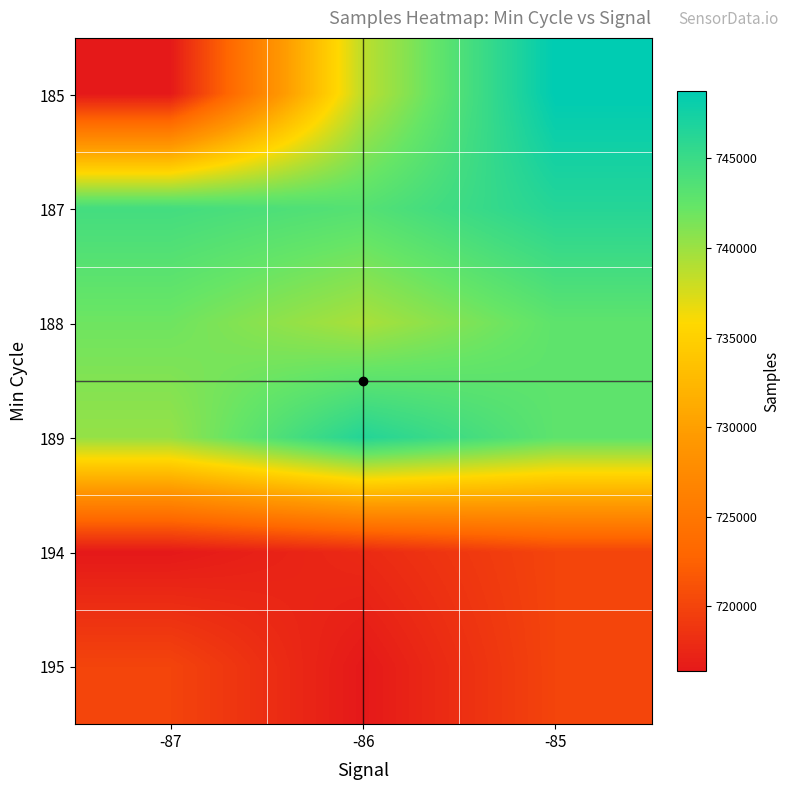

Count the number of data series in this chart.

6